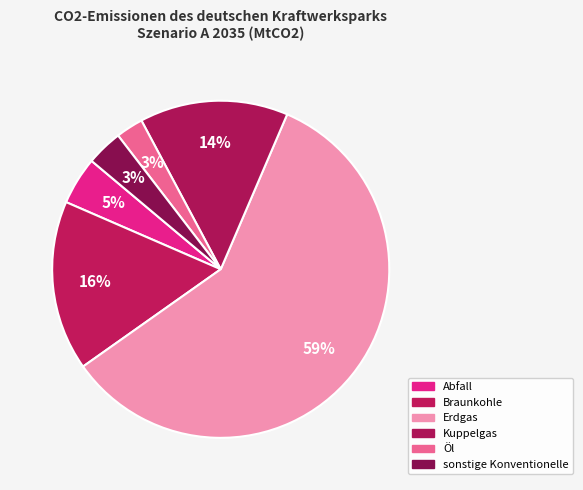

How many slices are in this pie chart?

6